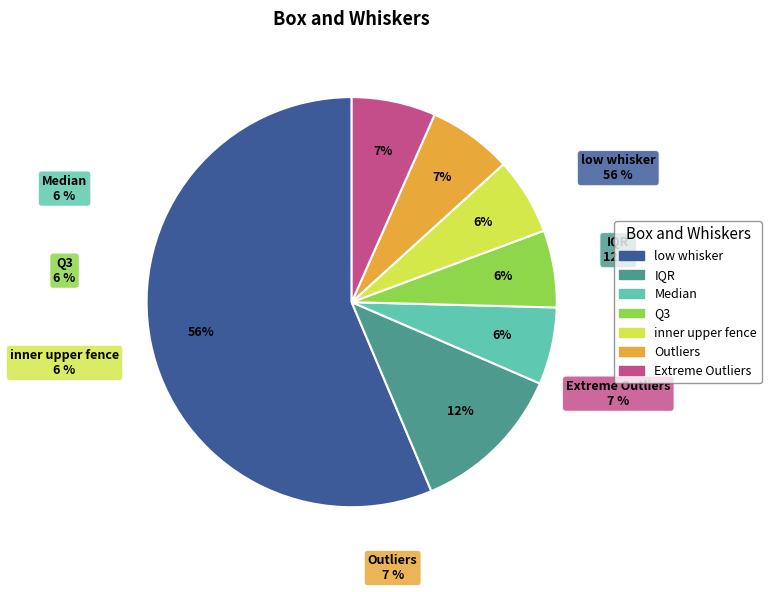

Is there any slice that represents more than half of the pie?

Yes